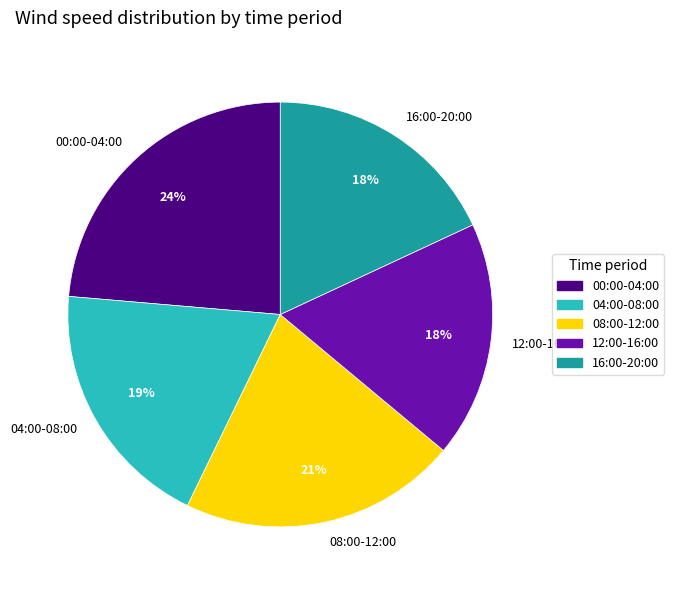

Is there any slice that represents more than half of the pie?

No